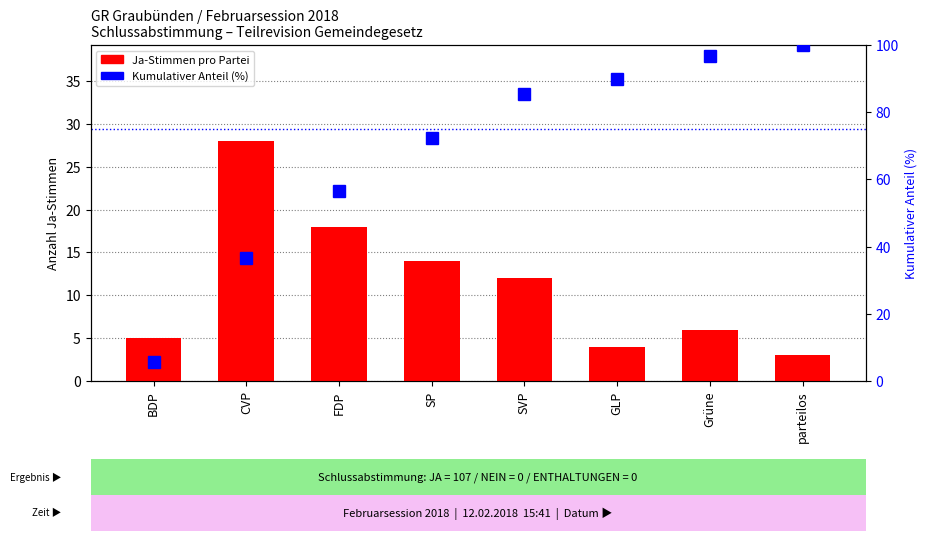

What is the sum of the Ja-Stimmen values at SVP and parteilos?

15.0